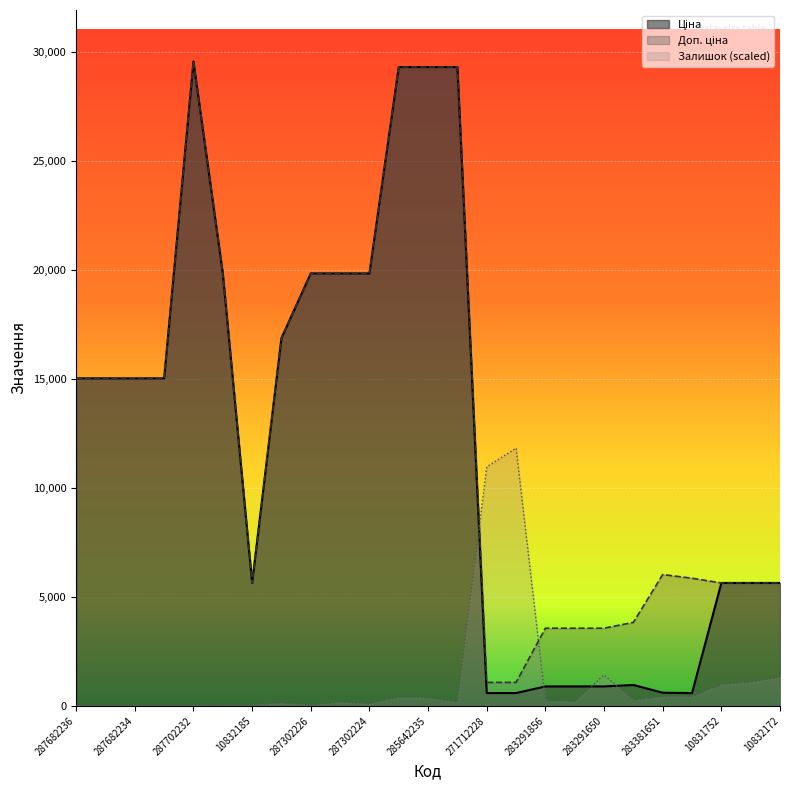

What is the label of the 13th point from the left?

285642235